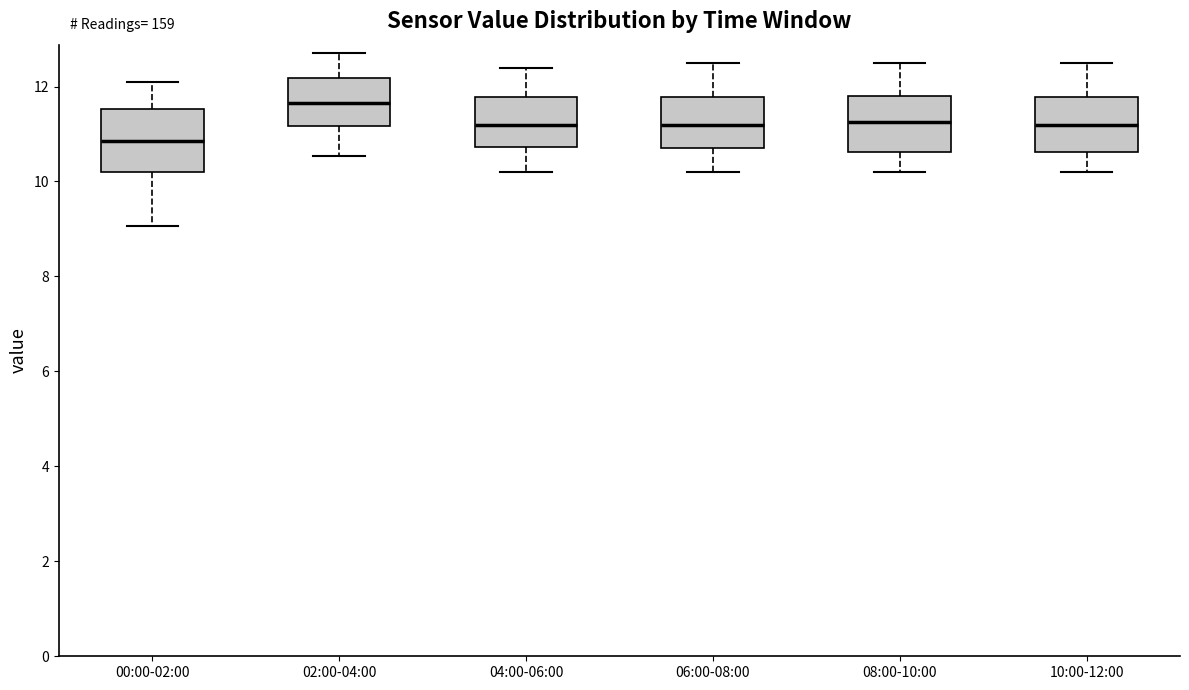

Reading left to right, transcribe this box plot: for each box, give where its median line is, the range the box spans, and where its two whiskers end, as read against the y-axis. The values are not printed on the chart, so give them approximately, as read against the axis.

00:00-02:00: median 10.8, box 10.2 to 11.6, whiskers 9.0 to 12.2
02:00-04:00: median 11.6, box 11.2 to 12.2, whiskers 10.6 to 12.8
04:00-06:00: median 11.2, box 10.8 to 11.8, whiskers 10.2 to 12.4
06:00-08:00: median 11.2, box 10.8 to 11.8, whiskers 10.2 to 12.6
08:00-10:00: median 11.2, box 10.6 to 11.8, whiskers 10.2 to 12.6
10:00-12:00: median 11.2, box 10.6 to 11.8, whiskers 10.2 to 12.6